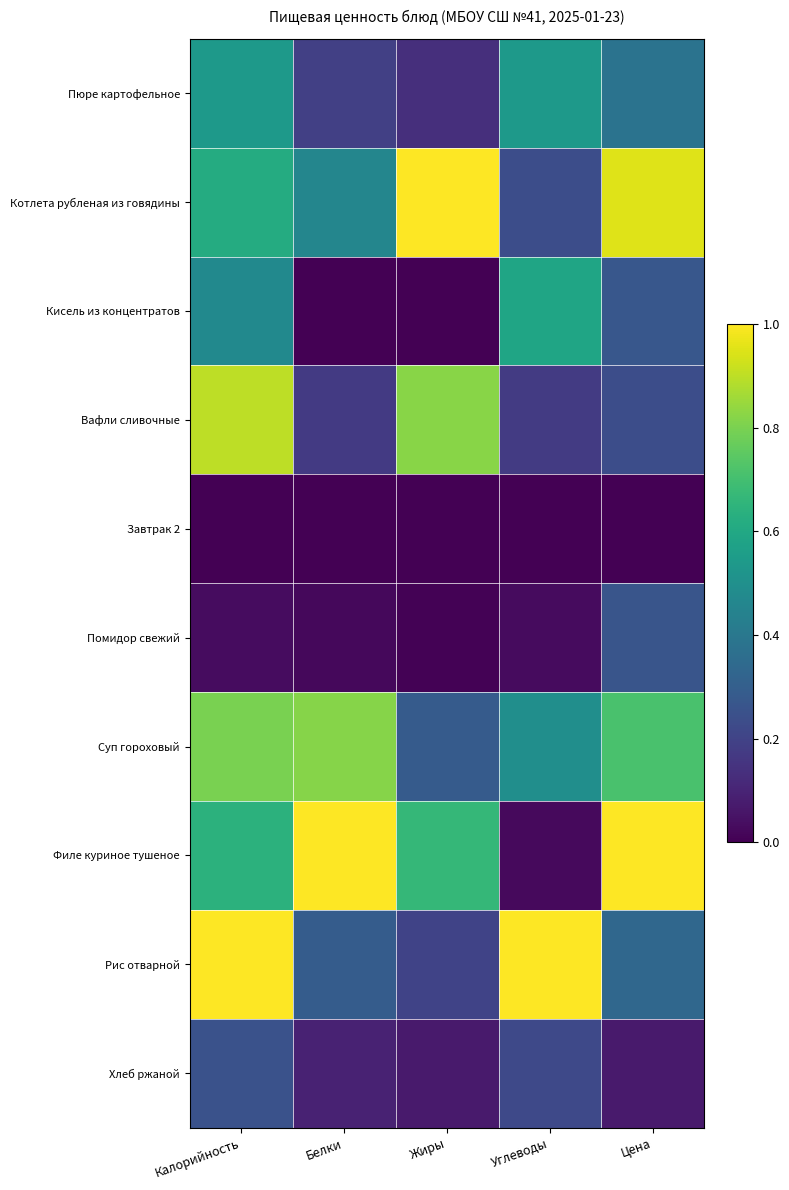

At which category is the sum across all series the highest?

Калорийность